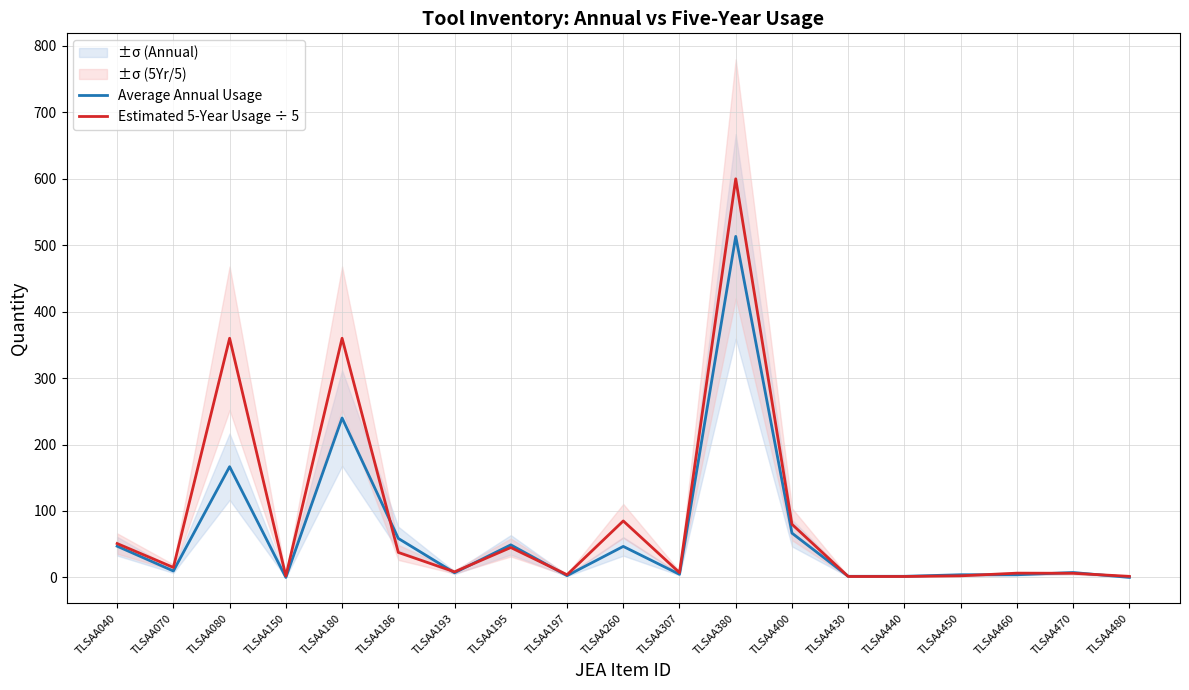

Where is Average Annual Usage nearest to the value 256?

TLSAA180